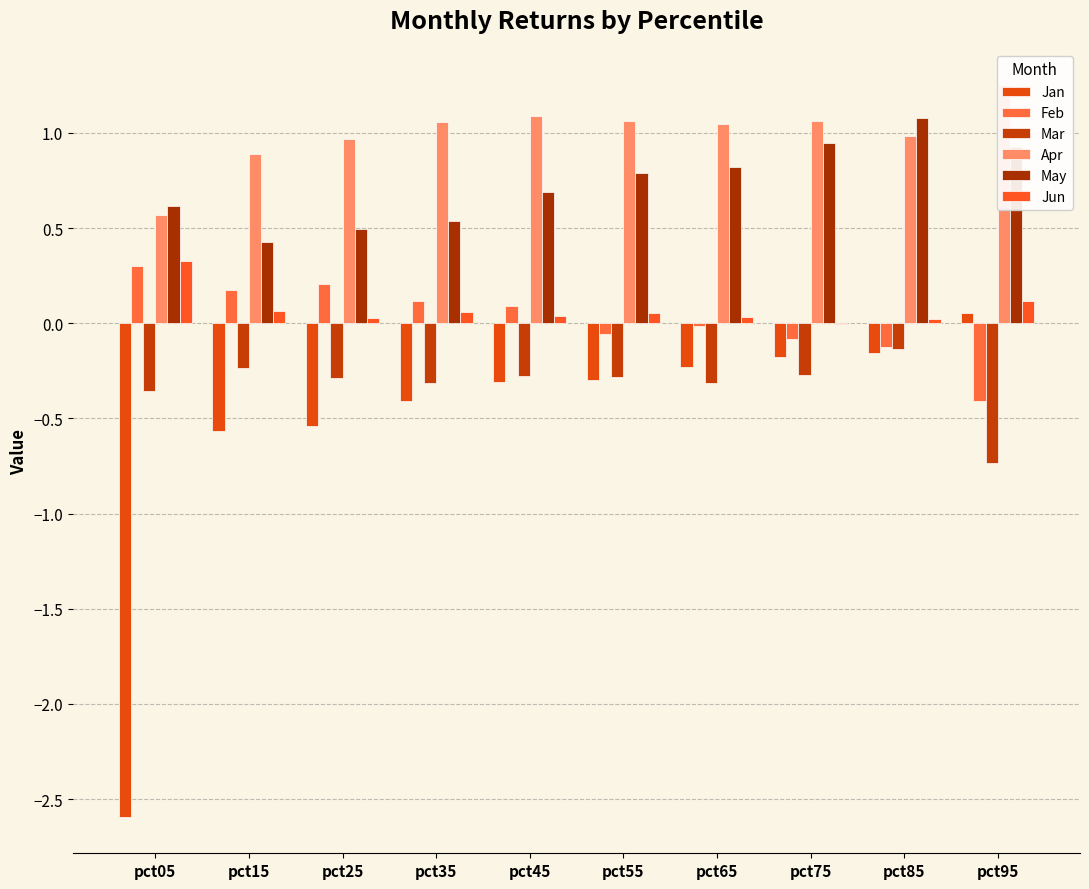

Between pct35 and pct45, which series saw the biggest shift?

May